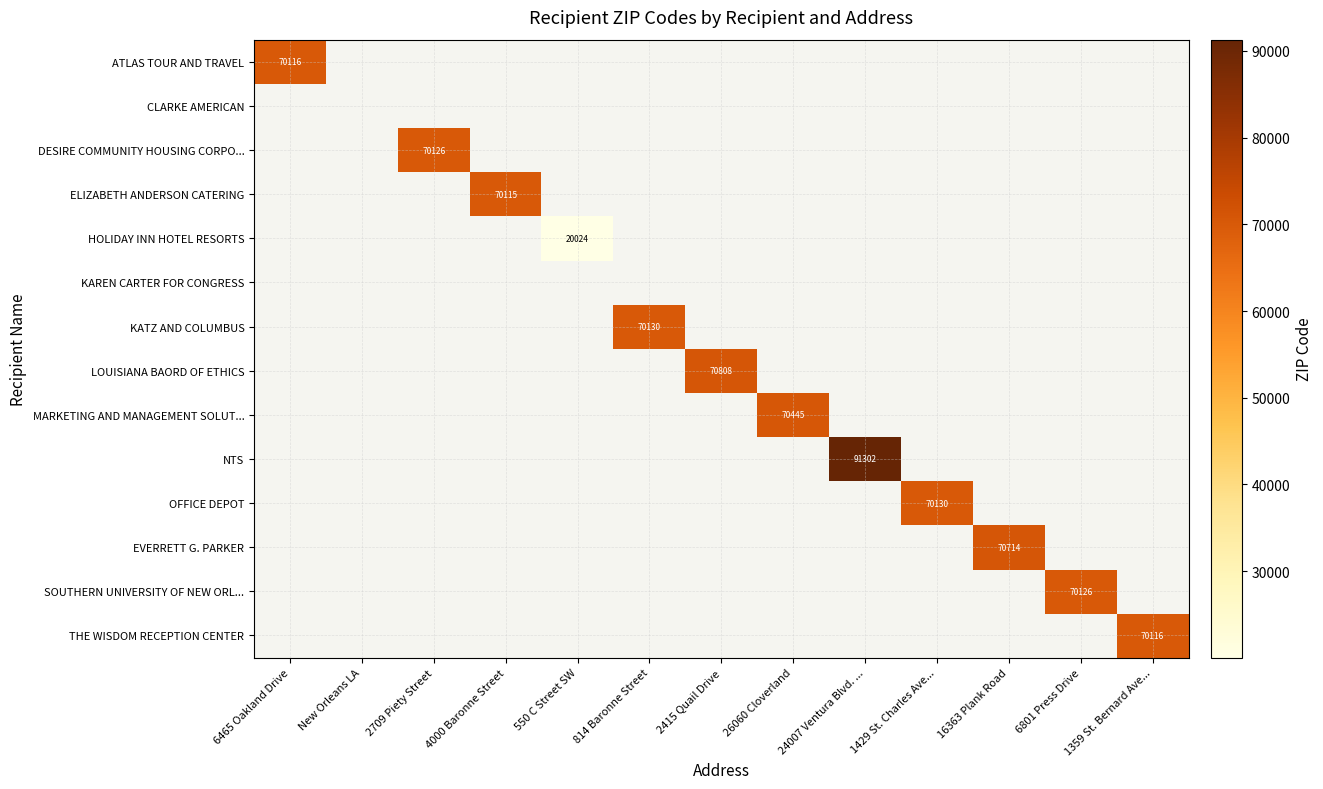

Which series changed the most between 2415 Quail Drive and 6801 Press Drive?

LOUISIANA BAORD OF ETHICS